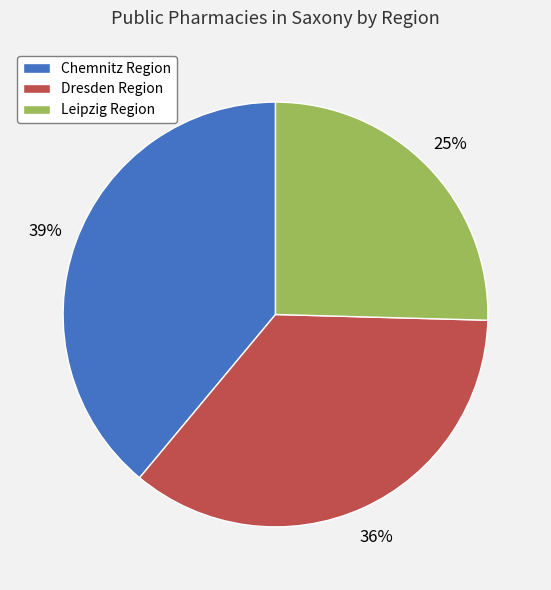

Is the sum of Chemnitz Region and Dresden Region greater than half?

Yes